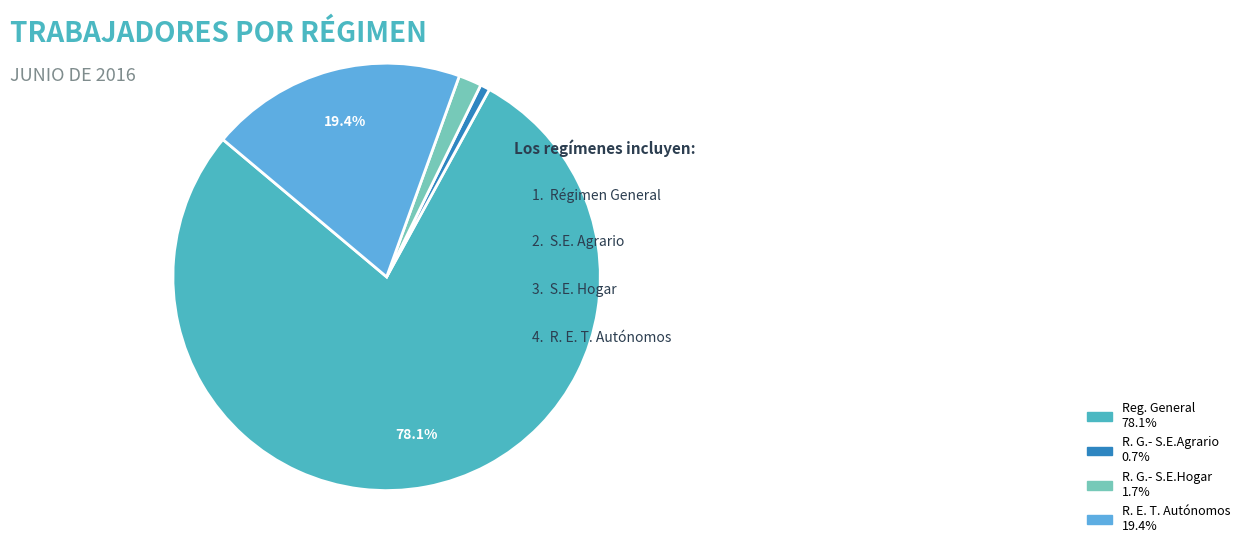

How many slices are in this pie chart?

4